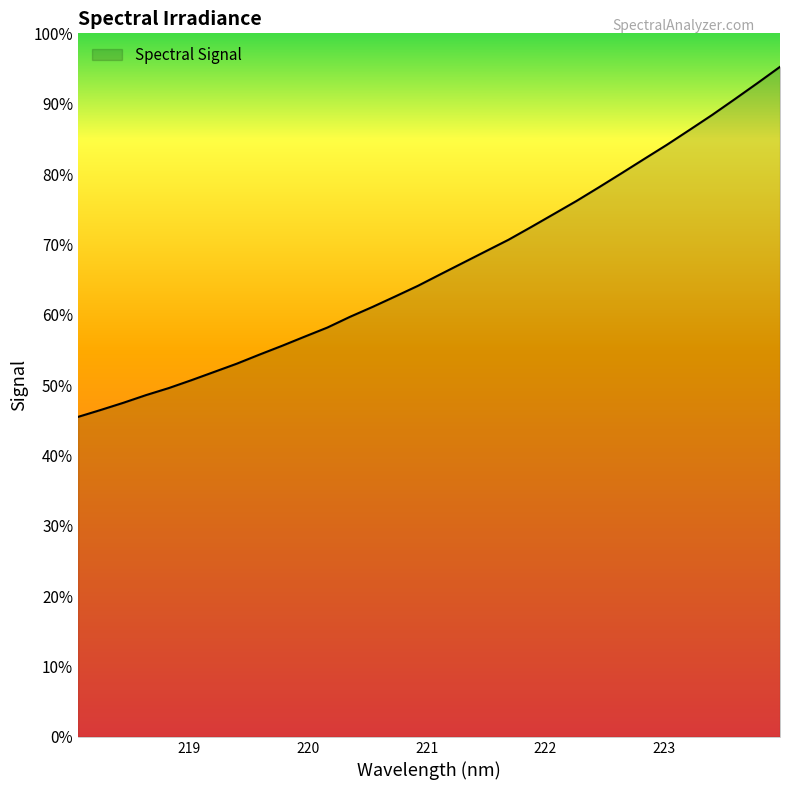

Is this an area chart (filled region under the line)?

Yes